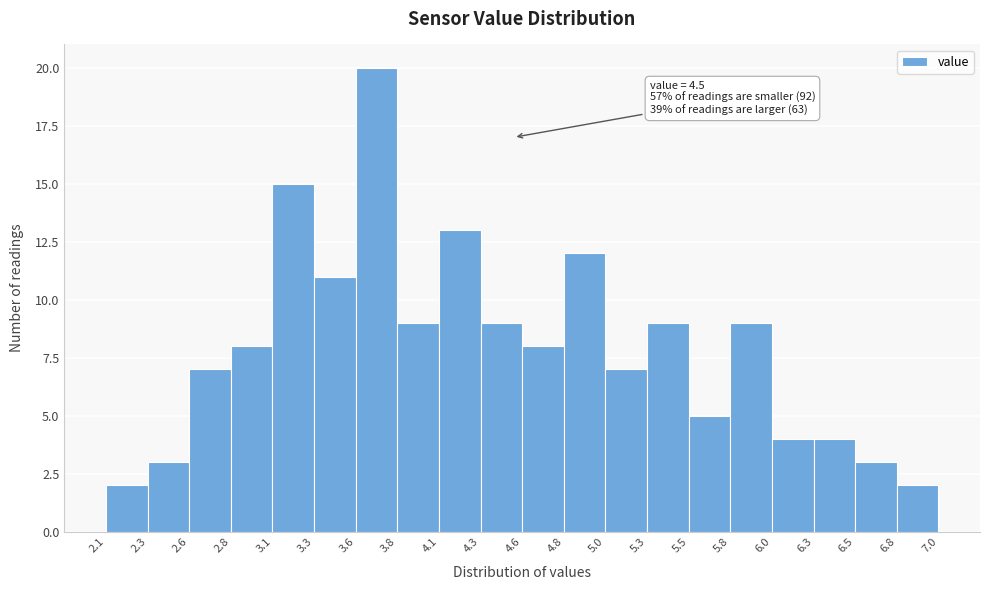

Which range on the x-axis has the tallest bar?

3.6 to 3.8